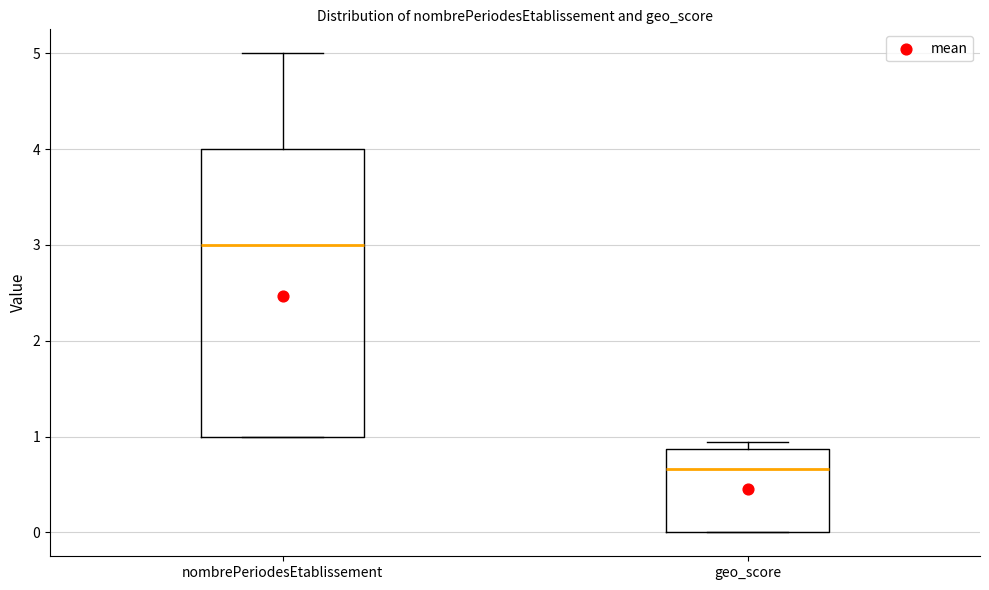

Which box's median line is the lowest?

geo_score